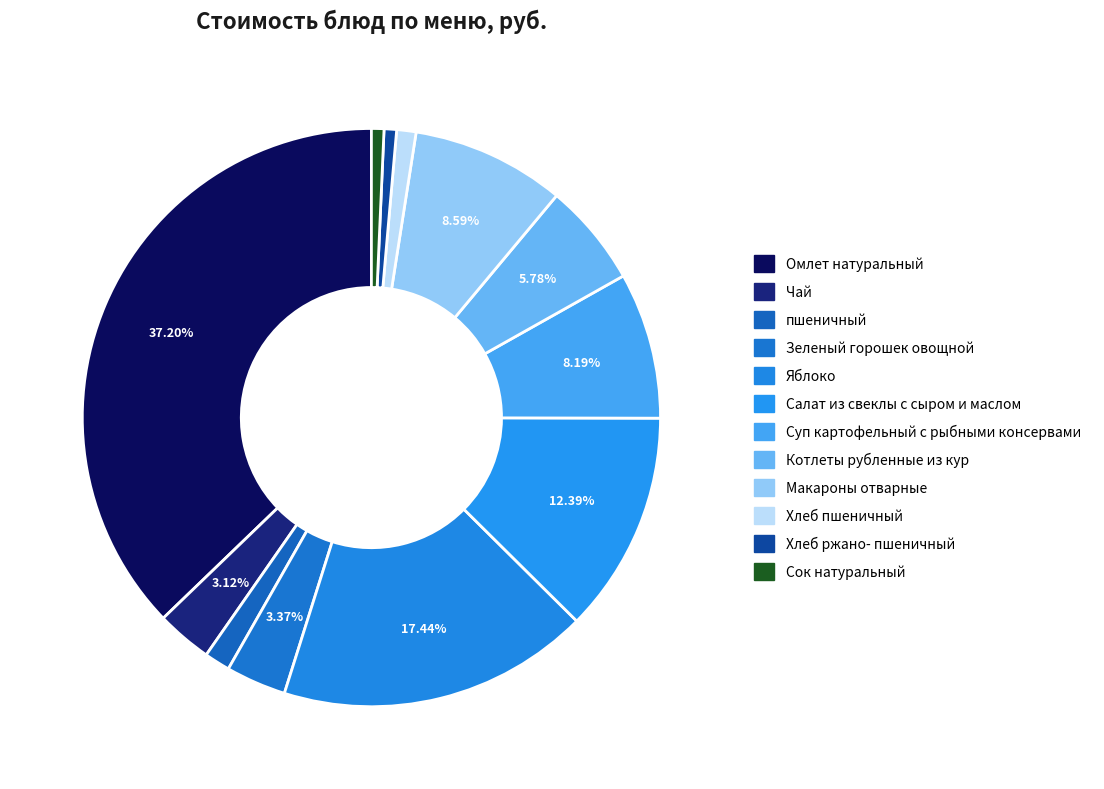

To the nearest percent, what is the combined percentage of Хлеб ржано- пшеничный and Котлеты рубленные из кур?

6%